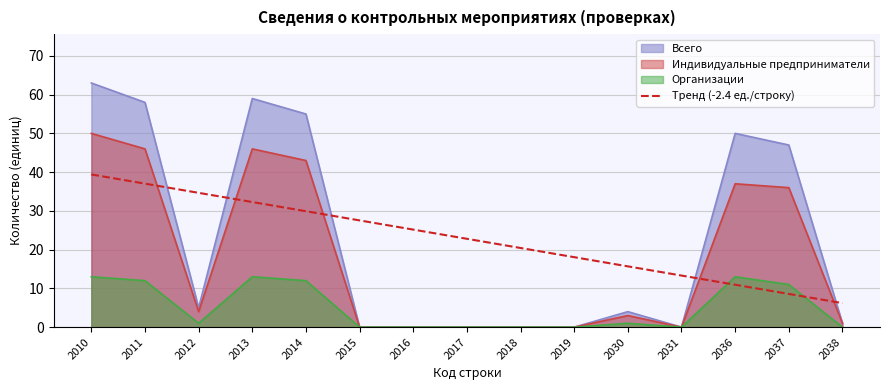

What is the difference between the highest and lowest values at 2011?

46.0